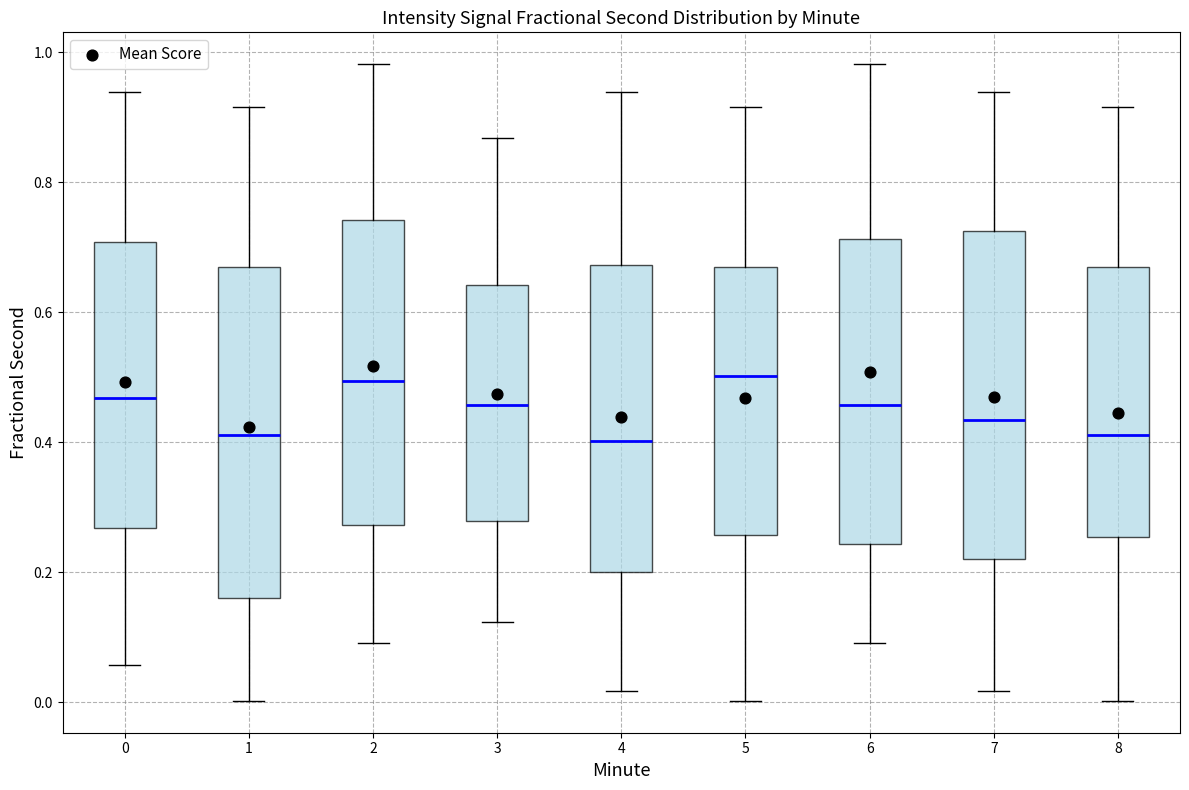

Reading left to right, transcribe this box plot: for each box, give where its median line is, the range the box spans, and where its two whiskers end, as read against the y-axis. The values are not printed on the chart, so give them approximately, as read against the axis.

0: median 0.46, box 0.26 to 0.70, whiskers 0.06 to 0.94
1: median 0.42, box 0.16 to 0.66, whiskers 0.00 to 0.92
2: median 0.50, box 0.28 to 0.74, whiskers 0.10 to 0.98
3: median 0.46, box 0.28 to 0.64, whiskers 0.12 to 0.86
4: median 0.40, box 0.20 to 0.68, whiskers 0.02 to 0.94
5: median 0.50, box 0.26 to 0.66, whiskers 0.00 to 0.92
6: median 0.46, box 0.24 to 0.72, whiskers 0.10 to 0.98
7: median 0.44, box 0.22 to 0.72, whiskers 0.02 to 0.94
8: median 0.42, box 0.26 to 0.66, whiskers 0.00 to 0.92